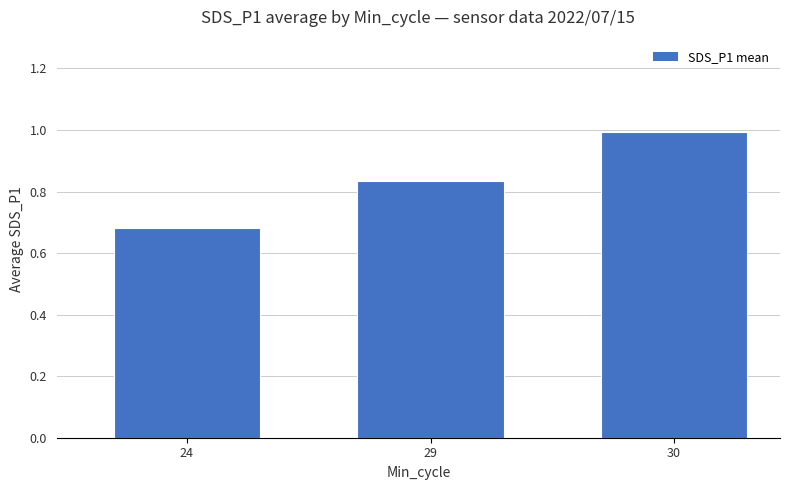

Rank the categories by value from highest to lowest.

30, 29, 24